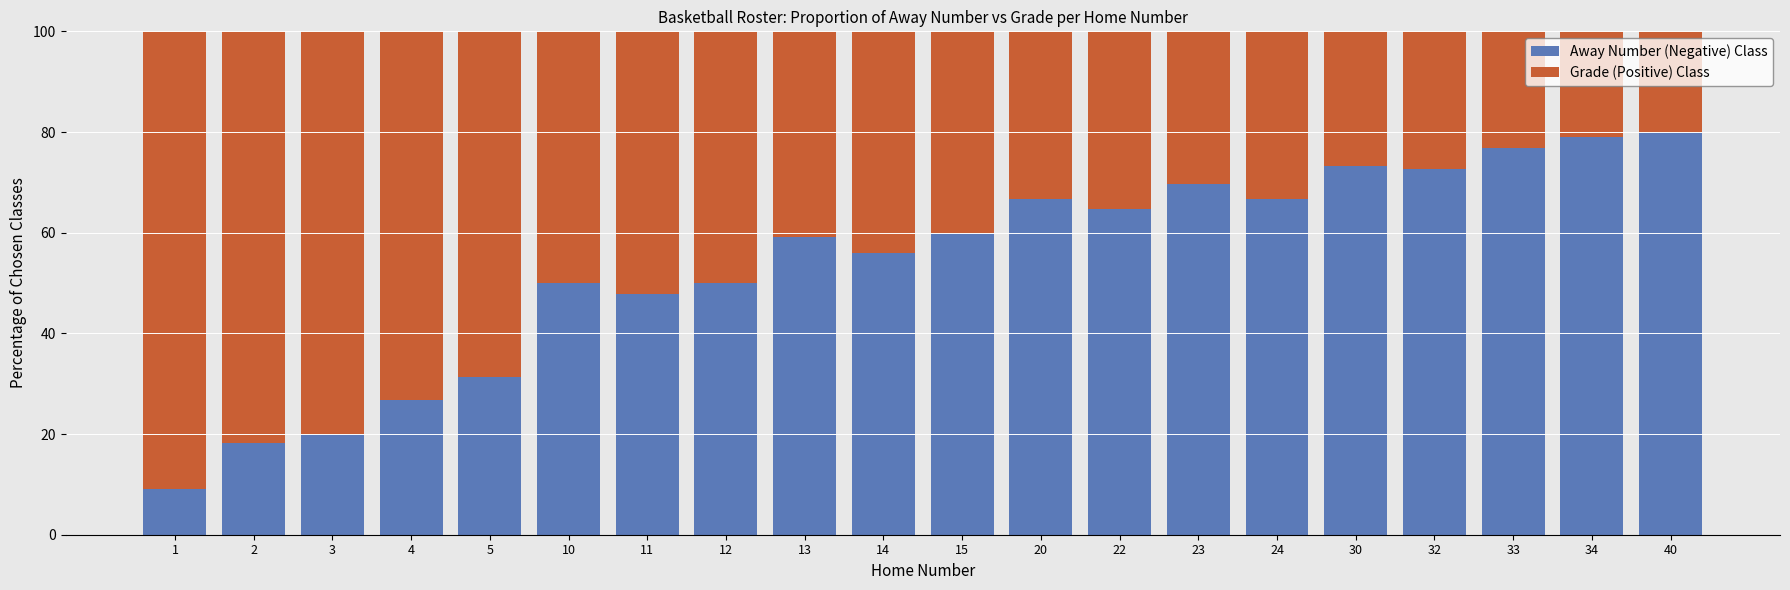

True or false: Away Number (Negative) Class has a value of 98.0 at 24.

False